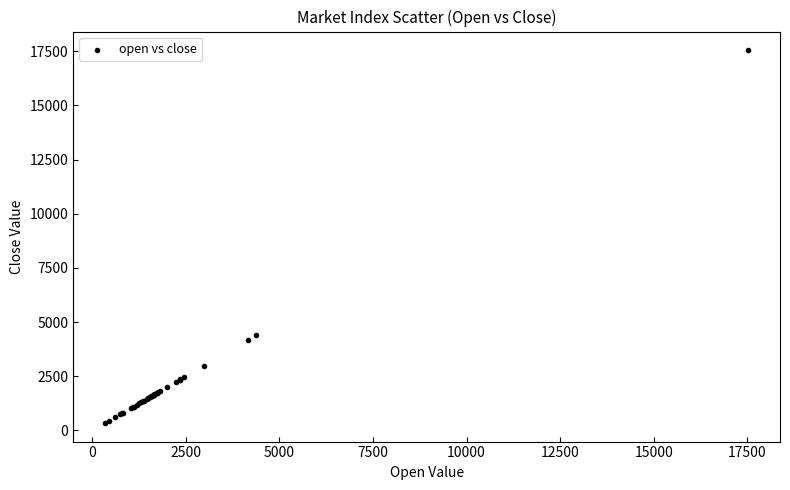

What Y value in the scatter plot is closest to 8945?

4382.6